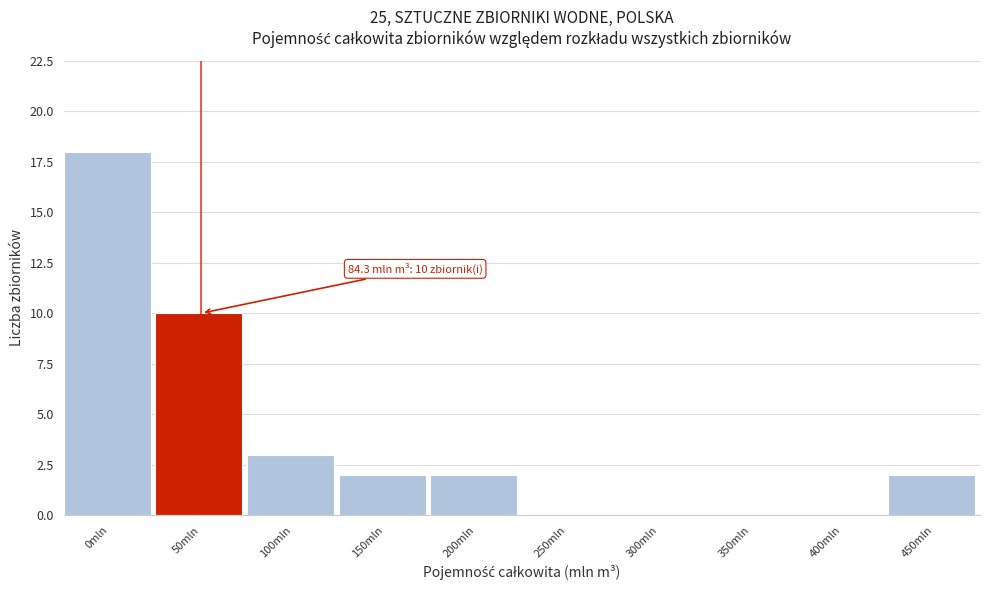

Reading right to left, transcribe all the data shown in this chart.

450mln=2	400mln=0	350mln=0	300mln=0	250mln=0	200mln=2	150mln=2	100mln=3	50mln=10	0mln=18